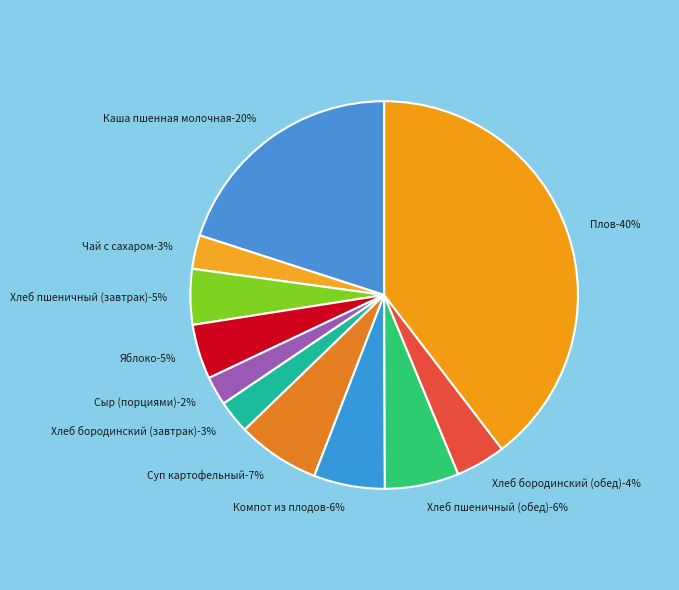

What is the ratio of the value at Чай с сахаром to the value at Компот из плодов?

0.5